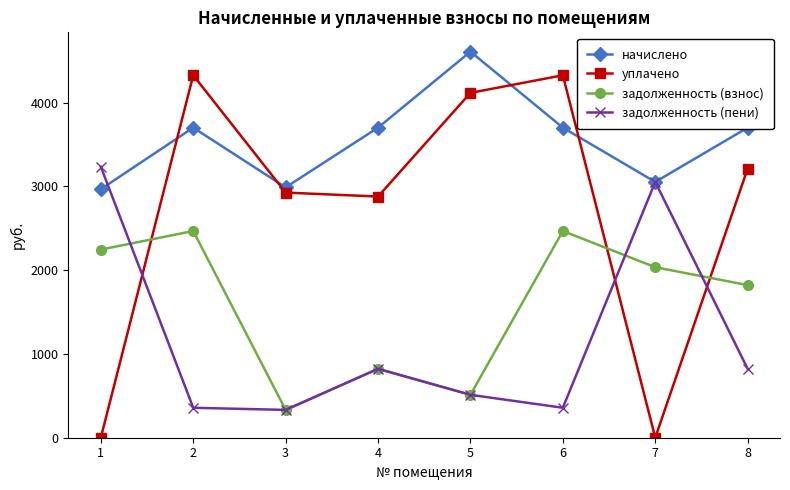

Between 3 and 4, which series saw the biggest shift?

начислено